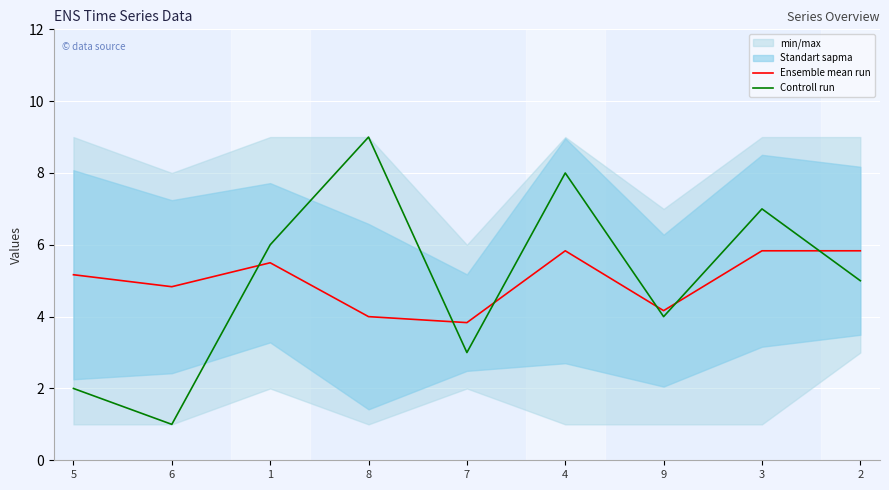

The value of Ensemble mean run at 4 is 5.8. True or false?

True